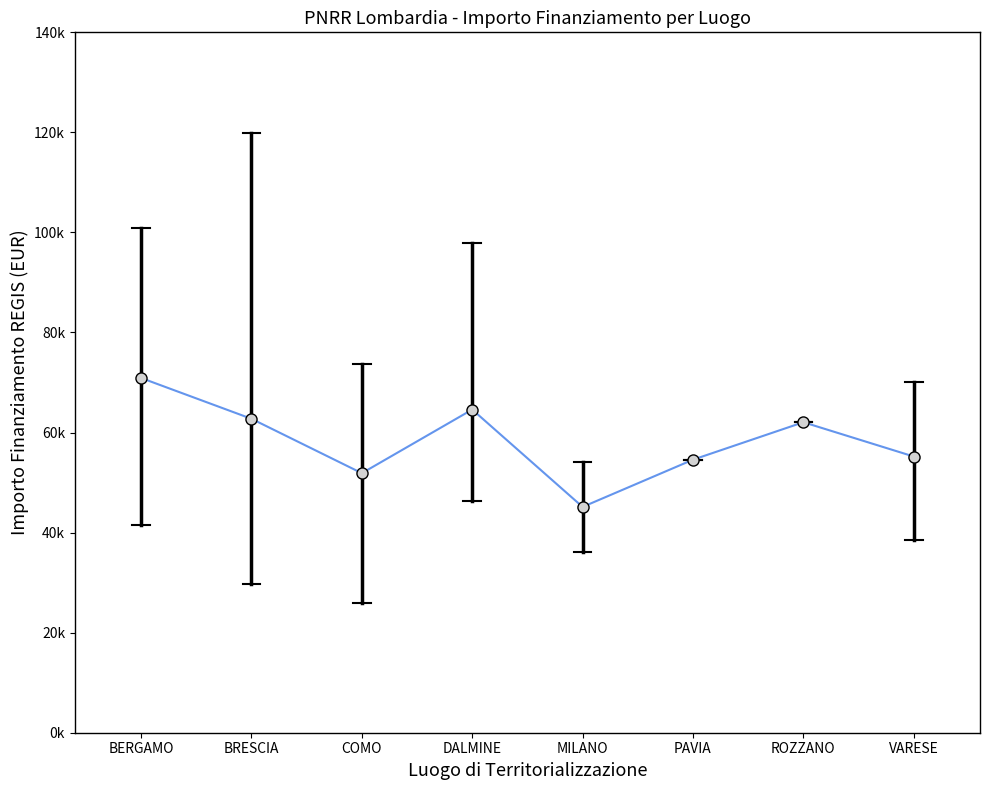

Is this an area chart (filled region under the line)?

No